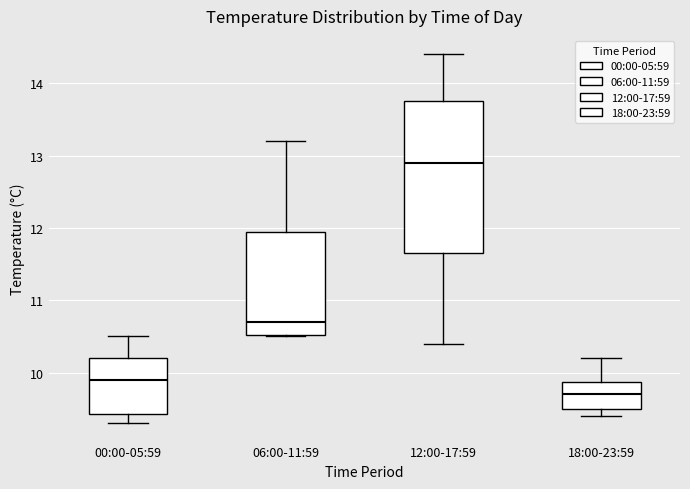

Reading left to right, read every box against the y-axis: the position of its median line, the range the box covers, and the ends of its whiskers. The values are not printed on the chart, so give them approximately, as read against the axis.

00:00-05:59: median 9.9, box 9.4 to 10.2, whiskers 9.3 to 10.5
06:00-11:59: median 10.7, box 10.5 to 12.0, whiskers 10.5 to 13.2
12:00-17:59: median 12.9, box 11.7 to 13.8, whiskers 10.4 to 14.4
18:00-23:59: median 9.7, box 9.5 to 9.9, whiskers 9.4 to 10.2